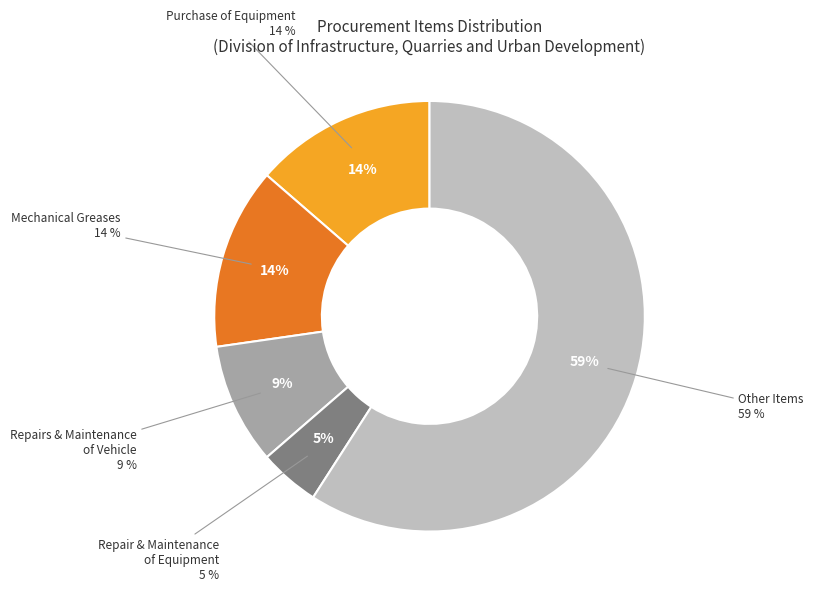

Is it true that Purchase of Equipment is 24% of the pie?

False